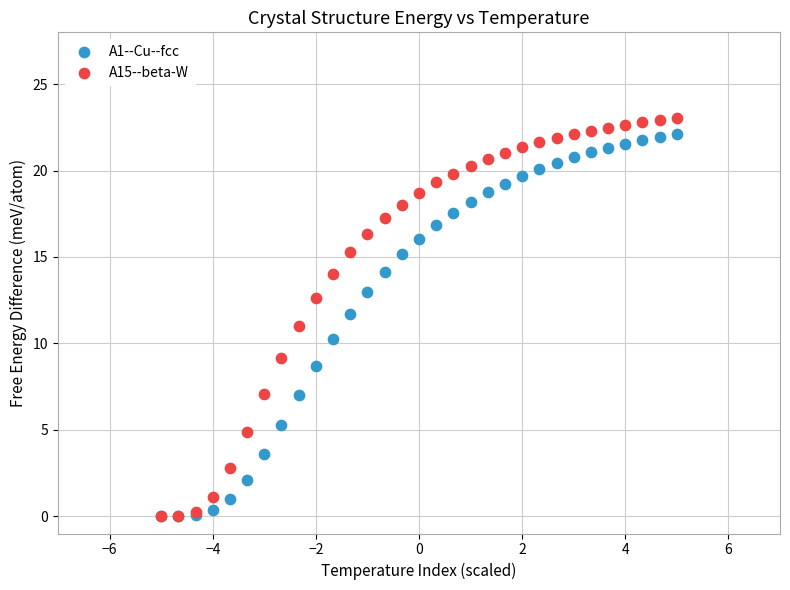

What are all the series names shown in the legend?

A1--Cu--fcc, A15--beta-W